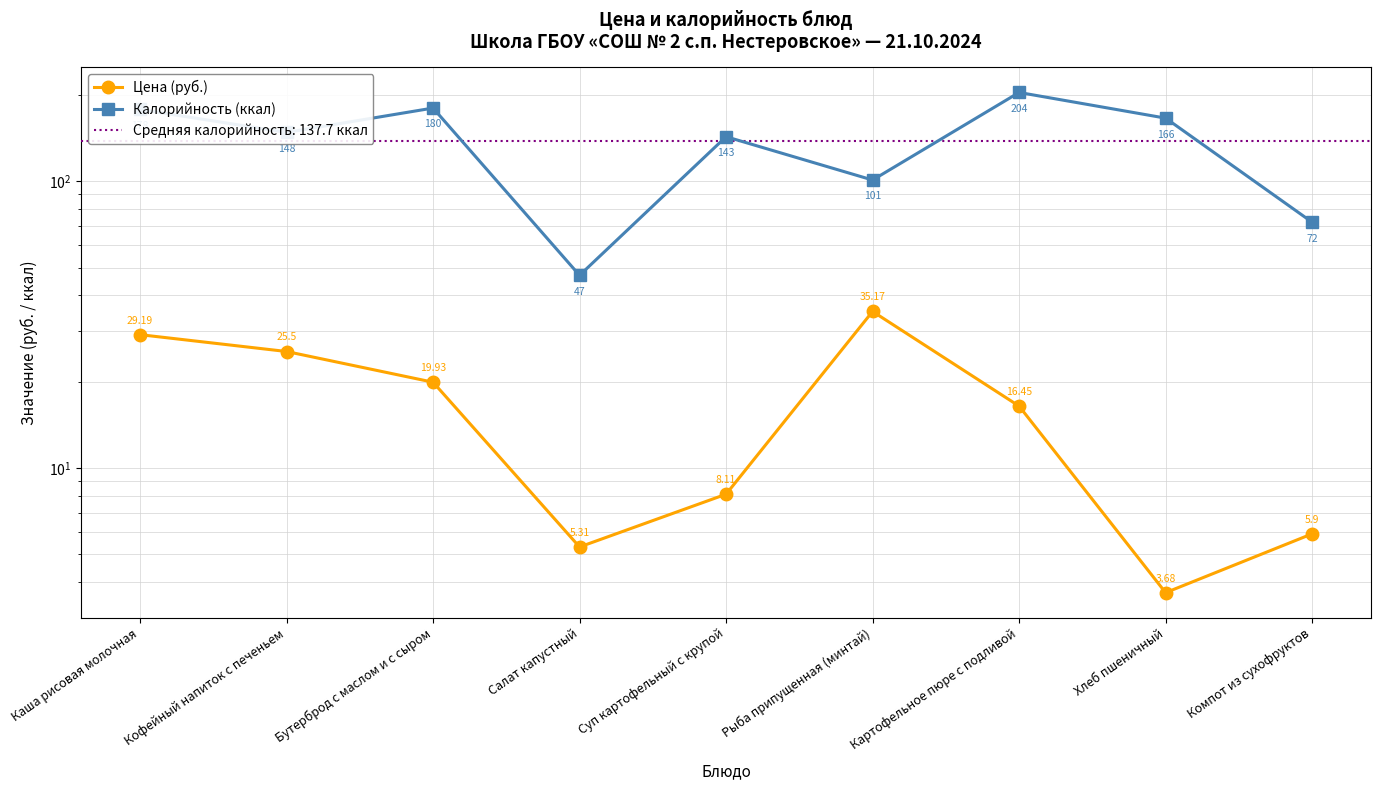

True or false: Калорийность (ккал) has more than 0 points higher than both neighbors.

True